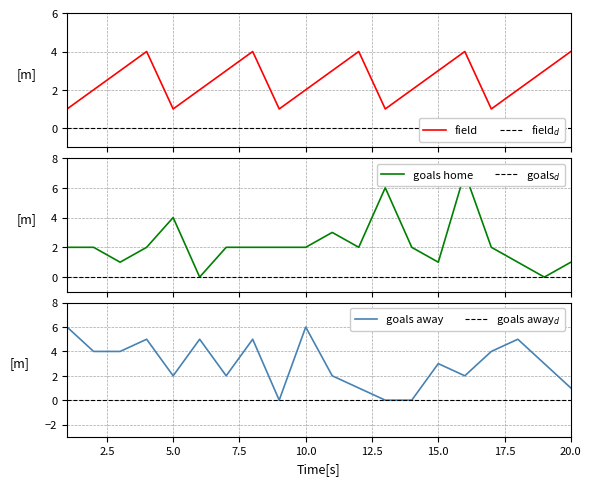

What is the average value of the goals home series?

2